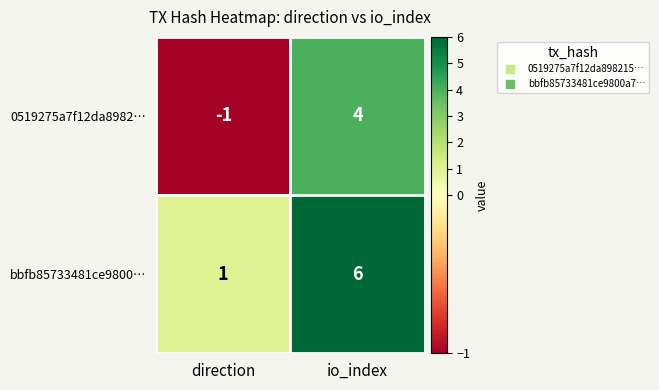

Which label corresponds to the smallest value in the chart?

direction